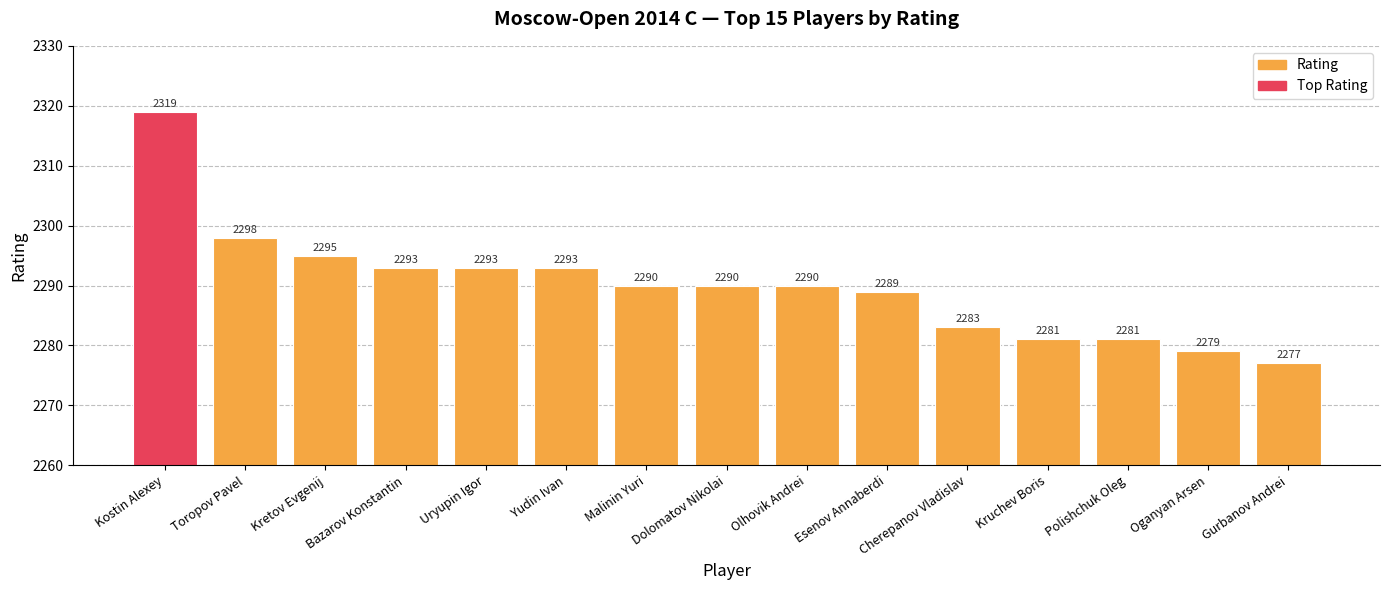

What is the label of the 1st bar from the left?

Kostin Alexey